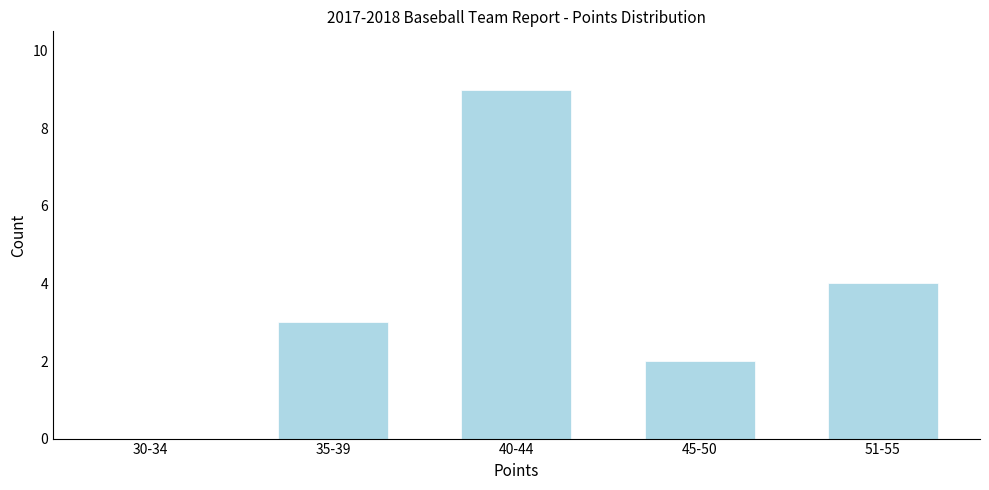

Reading left to right, what are all the values shown in this chart?

30-34=0	35-39=3	40-44=9	45-50=2	51-55=4